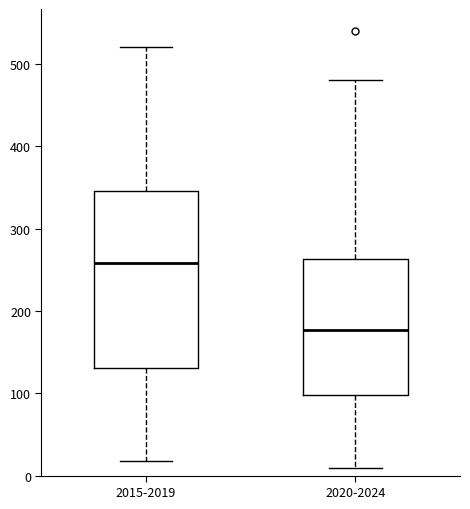

Where does the upper whisker of the box for 2015-2019 end on the y-axis? The values are not printed on the chart, so give them approximately, as read against the axis.

520